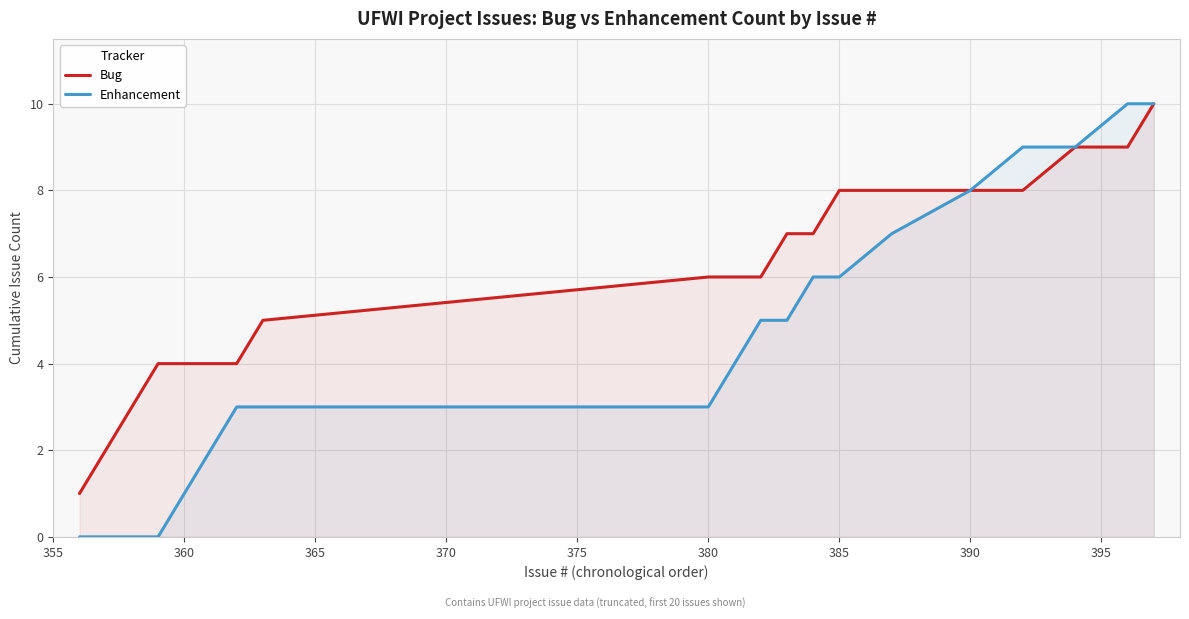

What are all the series names shown in the legend?

Bug, Enhancement